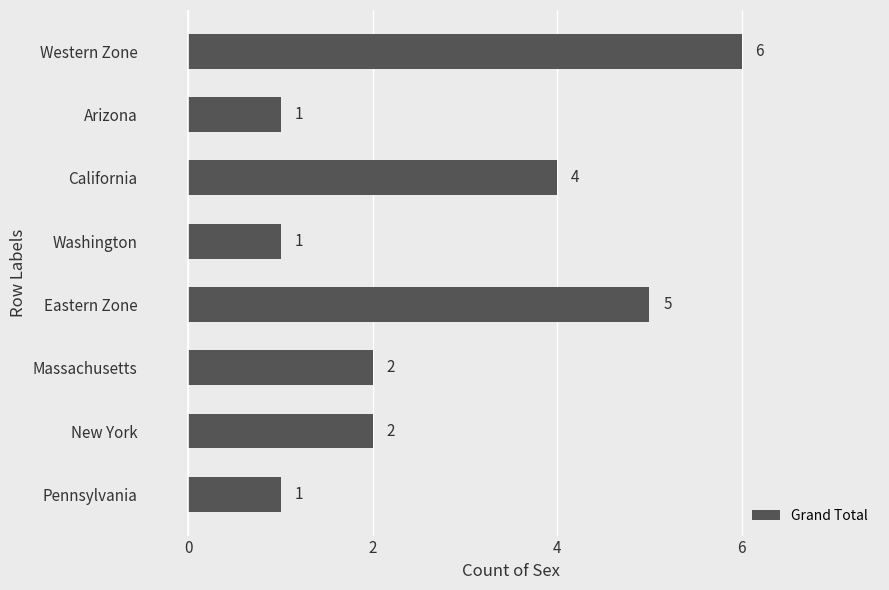

Are the bars horizontal?

Yes